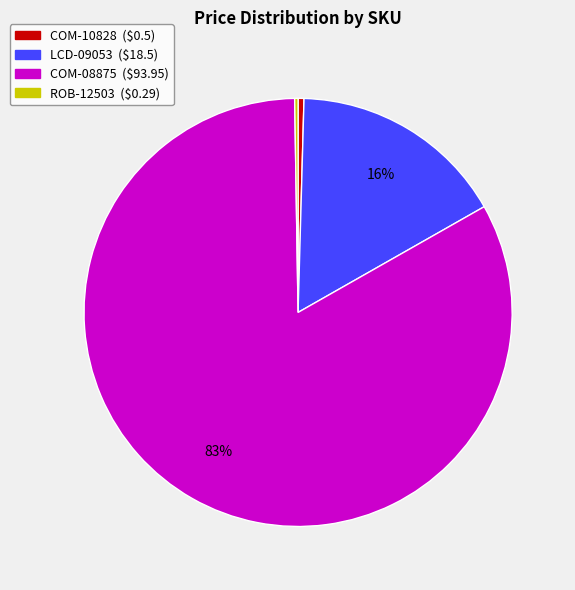

To the nearest percent, what percentage of the pie is LCD-09053?

16%